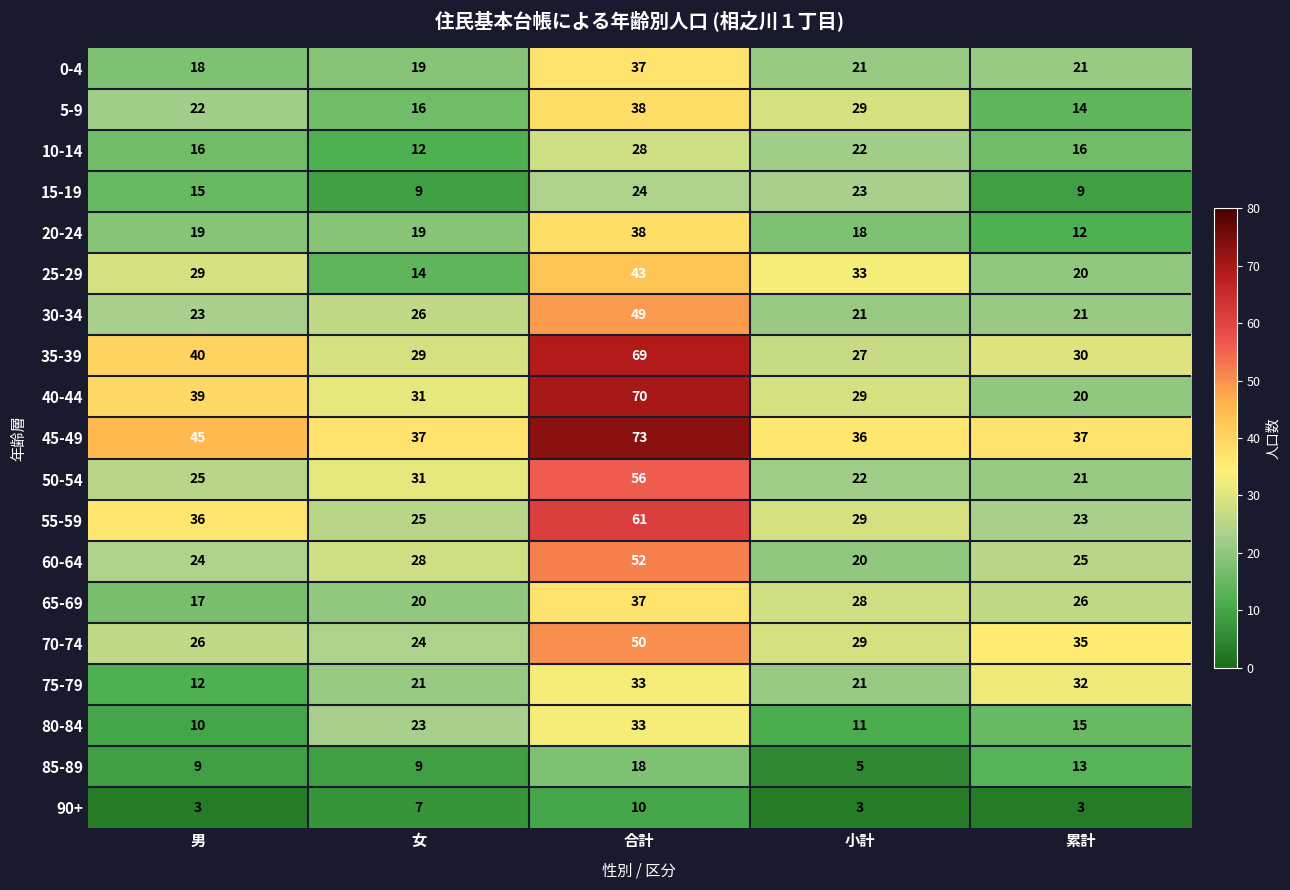

The value of 65-69 at 男 is 17. True or false?

True